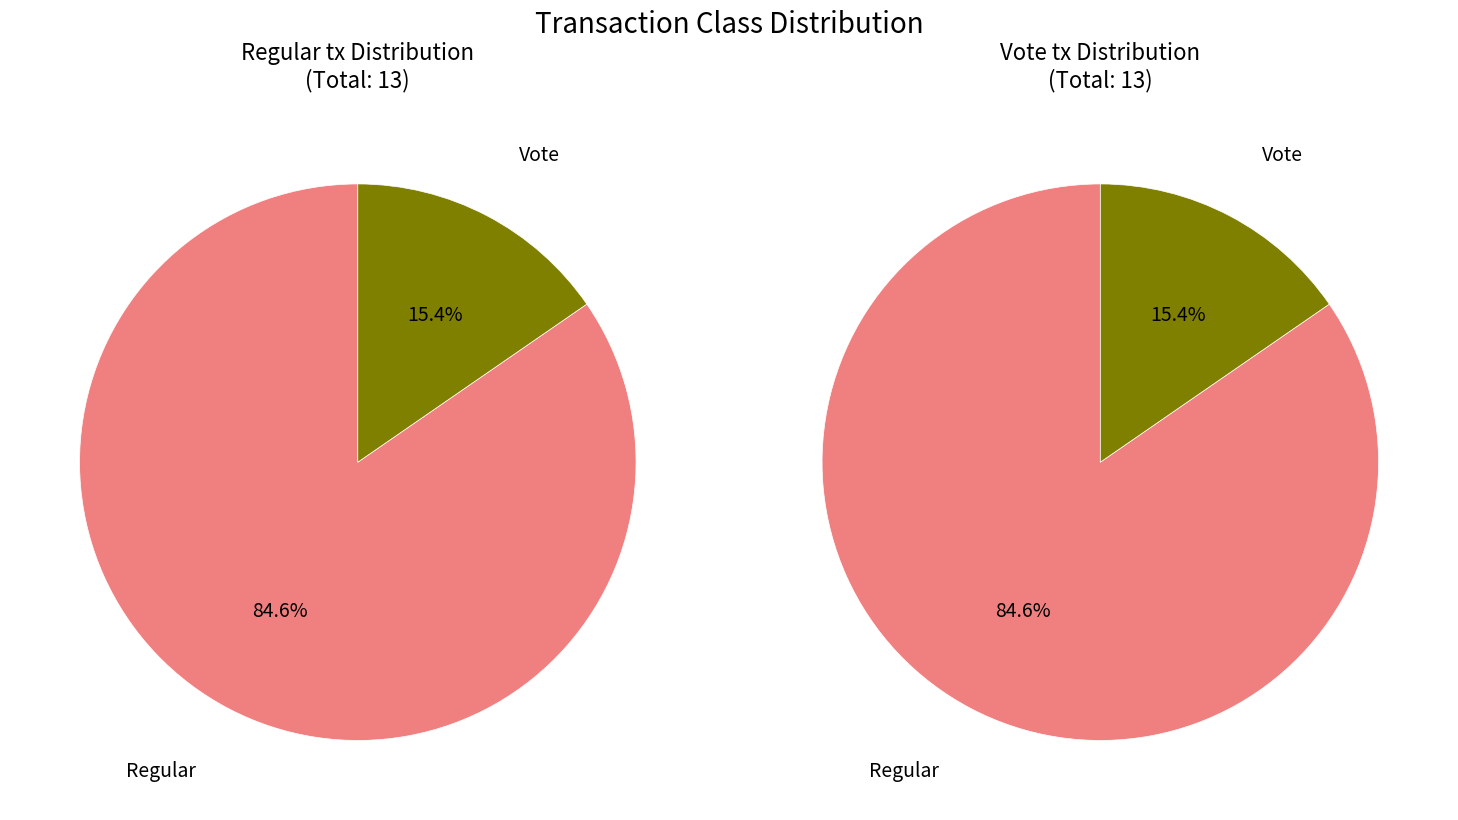

To the nearest percent, what portion does Vote represent?

15%